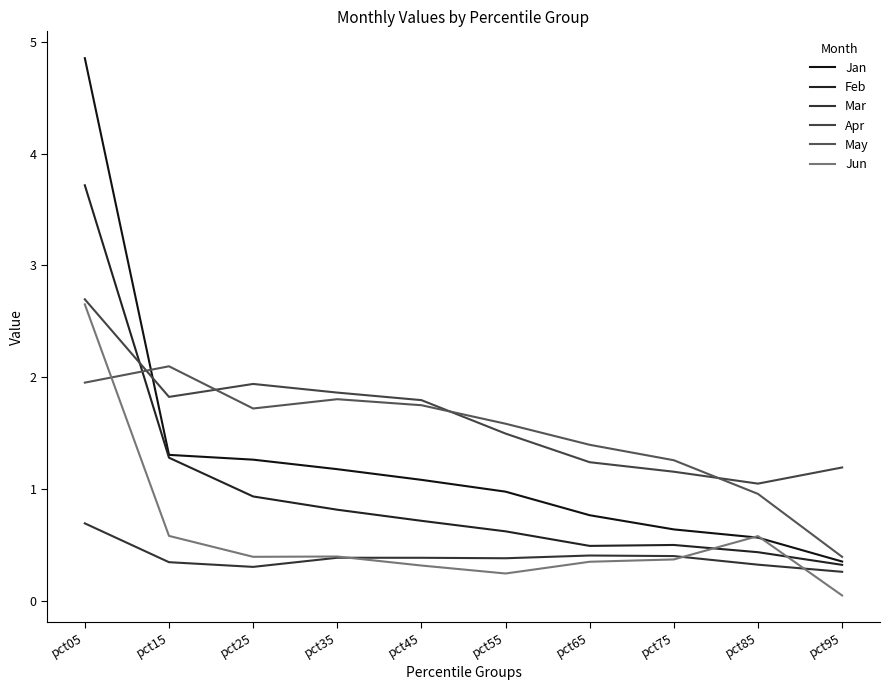

Rank the categories by Feb value from lowest to highest.

pct95, pct85, pct65, pct75, pct55, pct45, pct35, pct25, pct15, pct05